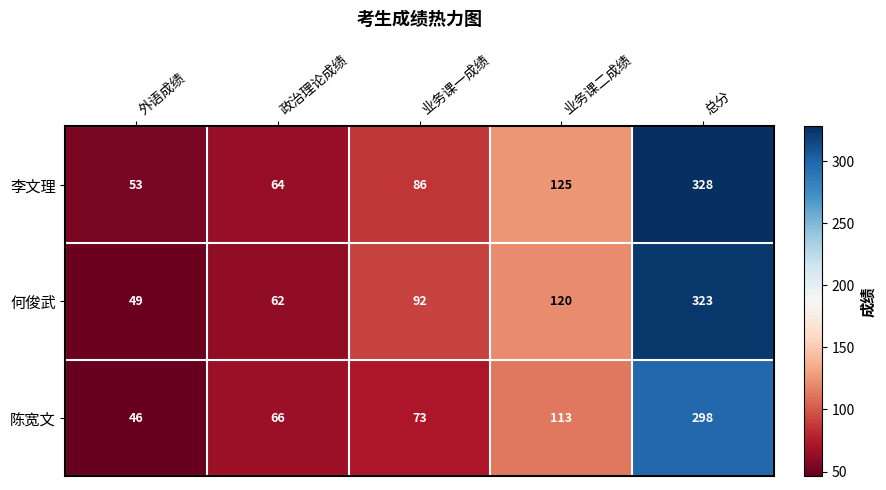

Reading left to right, transcribe all the data shown in this chart.

李文理: 外语成绩=53	政治理论成绩=64	业务课一成绩=86	业务课二成绩=125	总分=328
何俊武: 外语成绩=49	政治理论成绩=62	业务课一成绩=92	业务课二成绩=120	总分=323
陈宽文: 外语成绩=46	政治理论成绩=66	业务课一成绩=73	业务课二成绩=113	总分=298